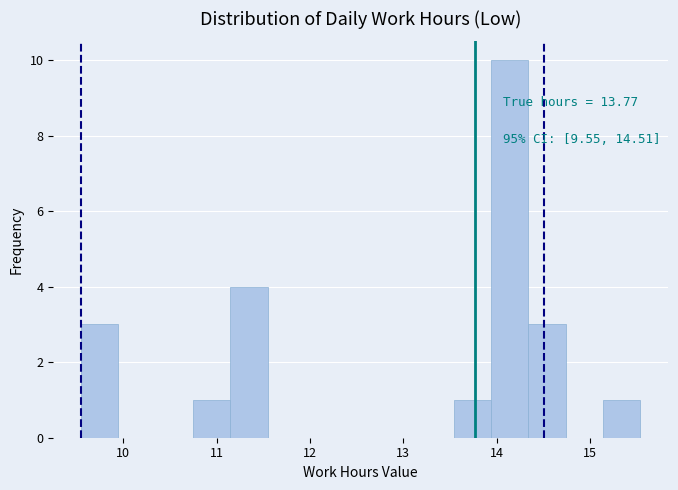

Read against the x-axis, roughly where is the centre of the tallest bar?

14.1